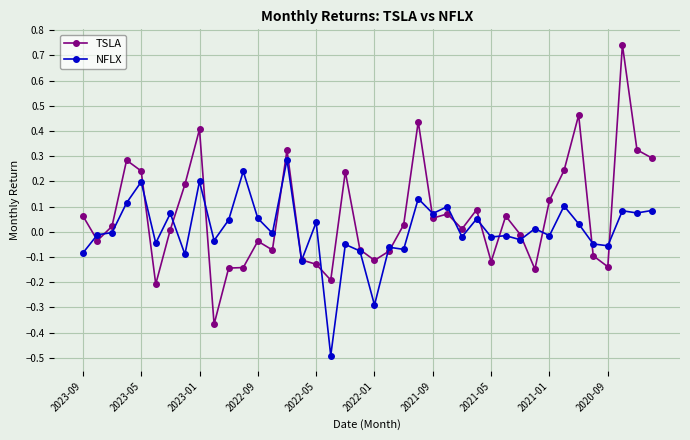

List the series in order of their peak value, lowest first.

NFLX, TSLA